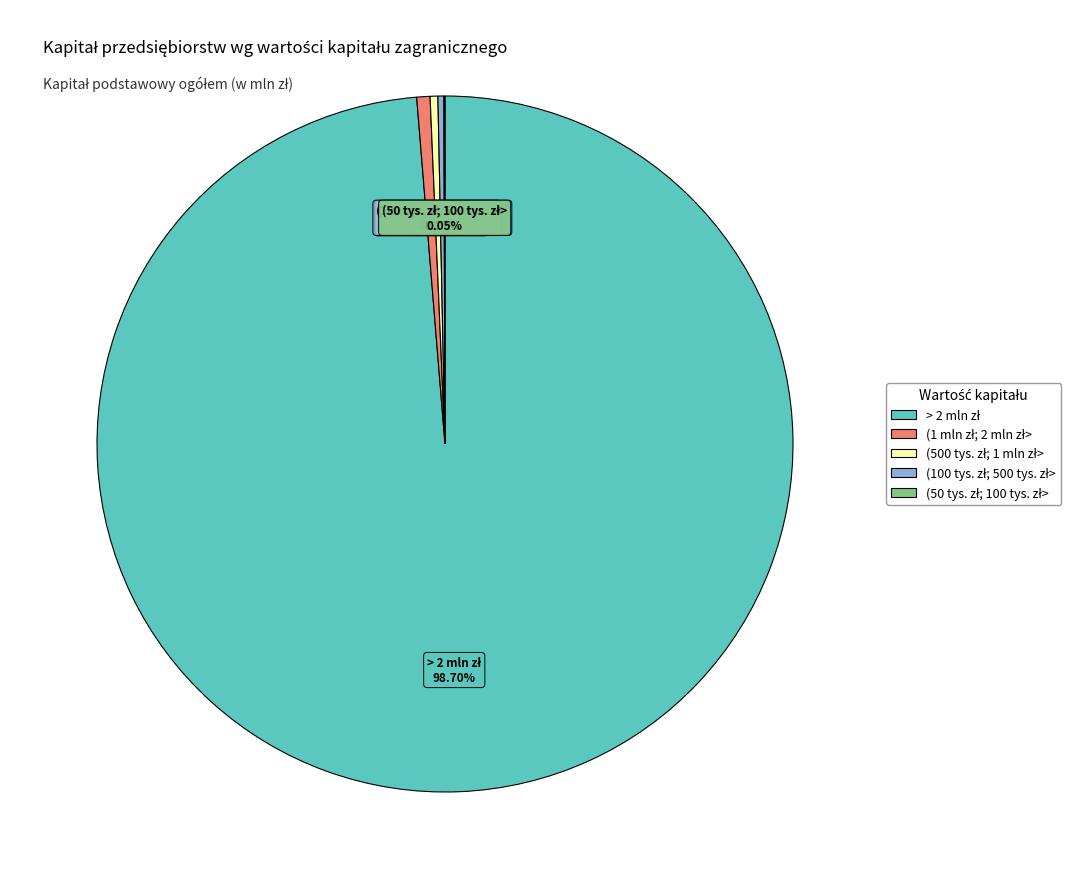

To the nearest percent, what is the average slice percentage?

20%